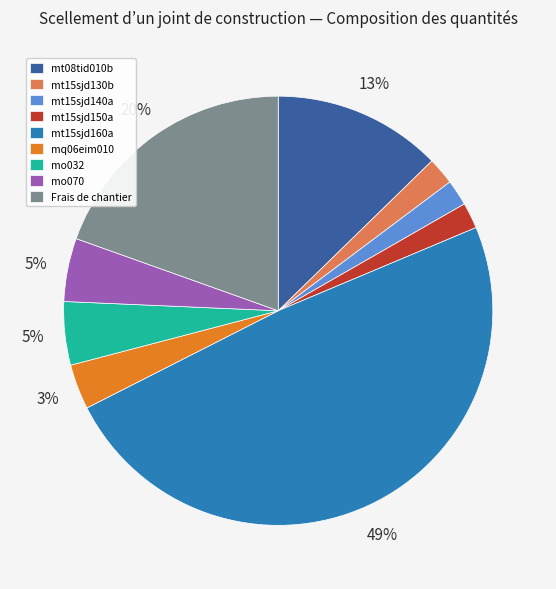

To the nearest percent, what portion does mt15sjd140a represent?

2%